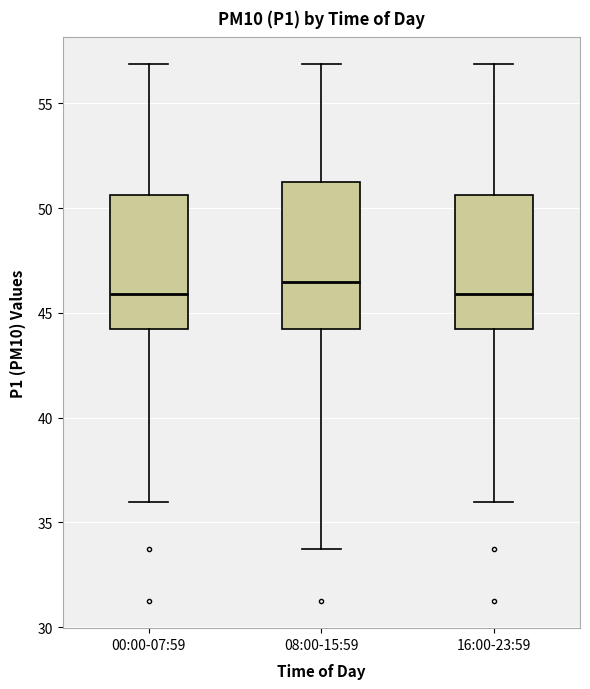

Reading left to right, read every box against the y-axis: the position of its median line, the range the box covers, and the ends of its whiskers. The values are not printed on the chart, so give them approximately, as read against the axis.

00:00-07:59: median 46.0, box 44.0 to 50.5, whiskers 36.0 to 57.0
08:00-15:59: median 46.5, box 44.0 to 51.5, whiskers 33.5 to 57.0
16:00-23:59: median 46.0, box 44.0 to 50.5, whiskers 36.0 to 57.0